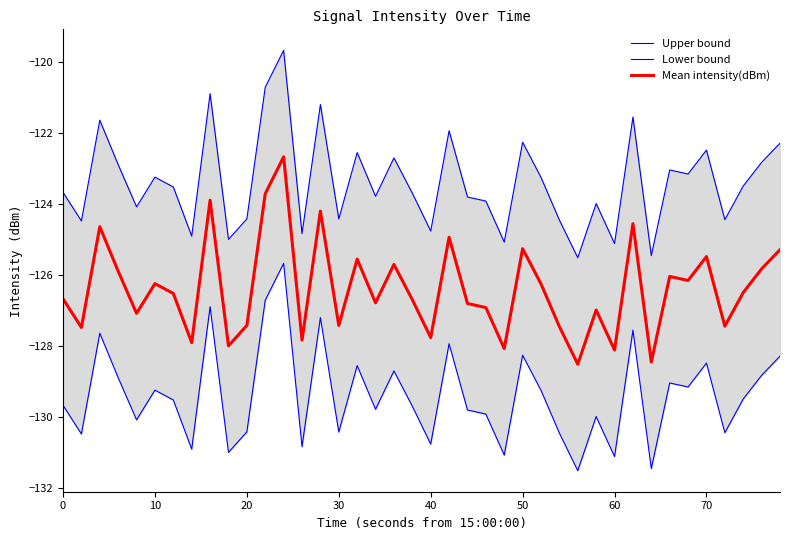

How many data points in Upper bound are less than -123?

26